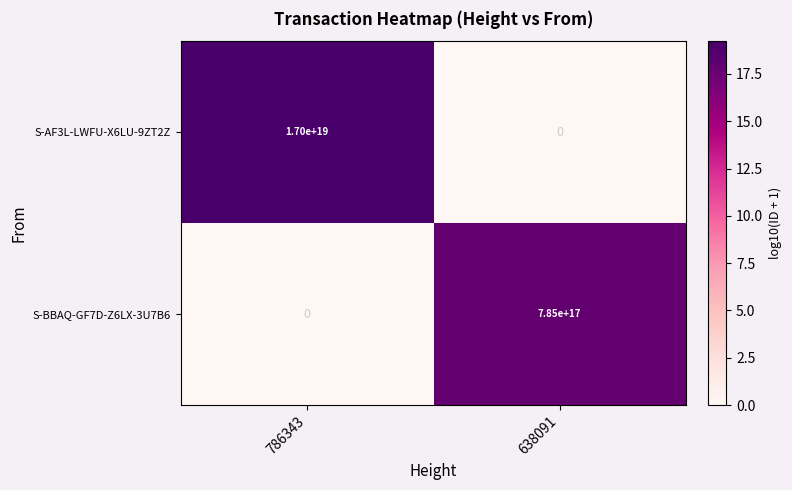

The S-BBAQ-GF7D-Z6LX-3U7B6 series shows 1181919823483069440 at 638091. True or false?

False